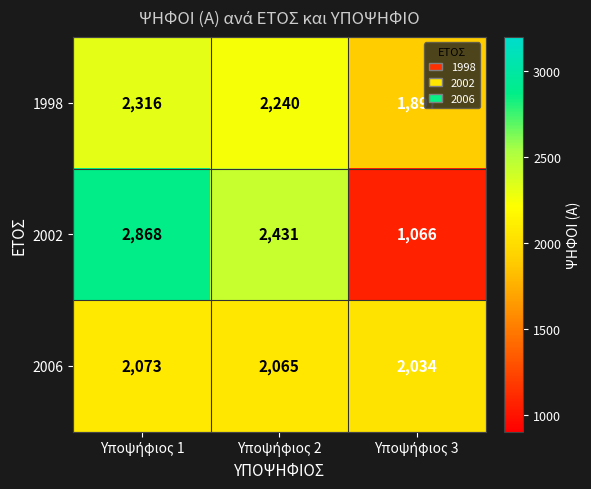

At how many categories does at least one series exceed 1857?

3